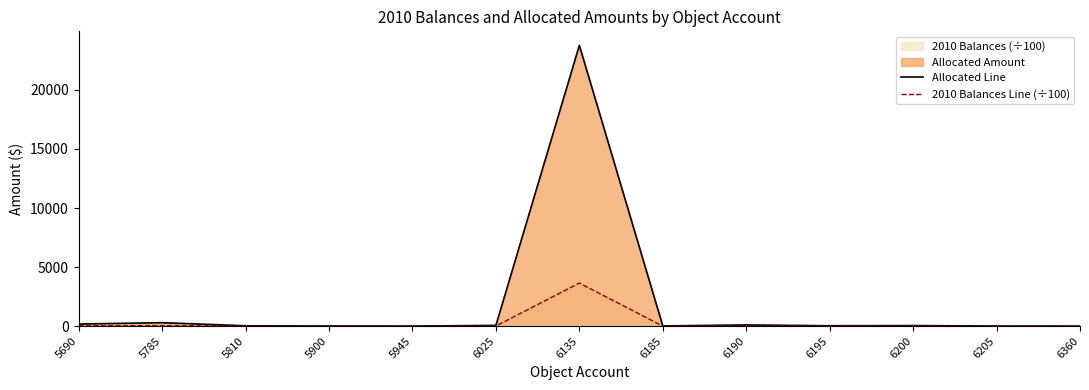

Which series changed the most between 5900 and 6200?

Allocated Line